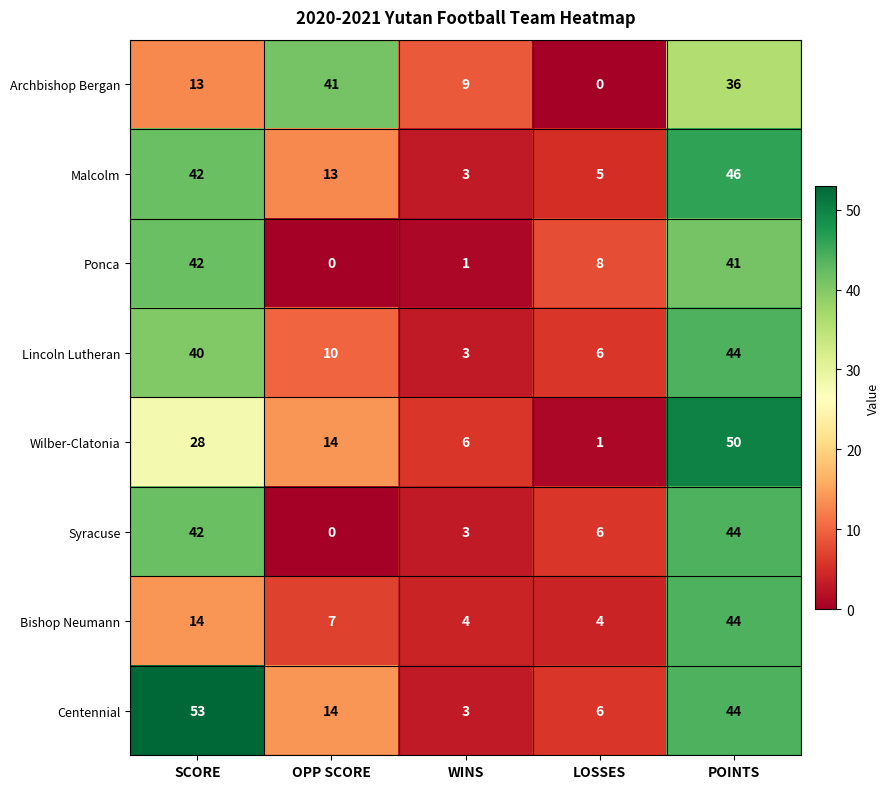

What is the difference between the Wilber-Clatonia values at LOSSES and OPP SCORE?

13